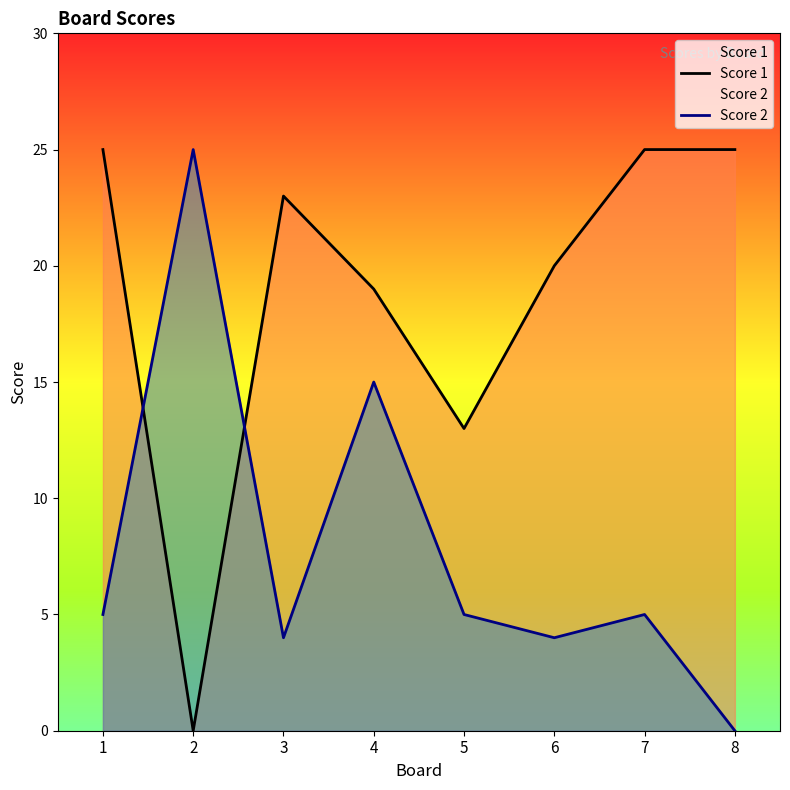

Where is the first local minimum for Score 2?

3